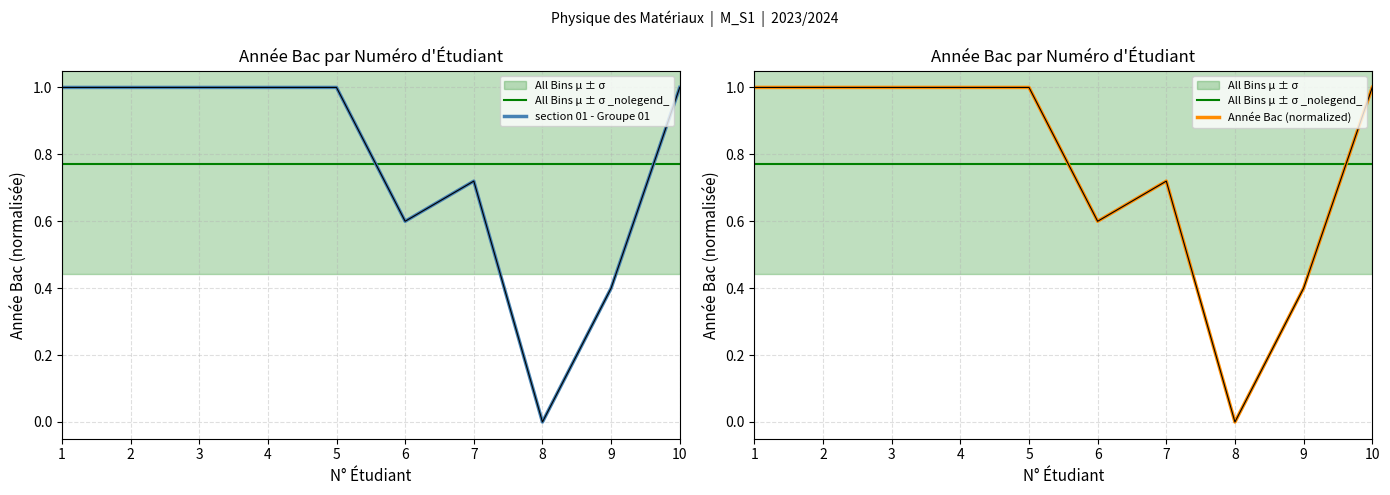

Reading left to right, extract all data points from this chart.

All Bins μ ± σ _nolegend_: 1=0.8	2=0.8	3=0.8	4=0.8	5=0.8	6=0.8	7=0.8	8=0.8	9=0.8	10=0.8
section 01 - Groupe 01: 1=1.0	2=1.0	3=1.0	4=1.0	5=1.0	6=0.6	7=0.7	8=0.0	9=0.4	10=1.0
Année Bac (normalized): 1=1.0	2=1.0	3=1.0	4=1.0	5=1.0	6=0.6	7=0.7	8=0.0	9=0.4	10=1.0